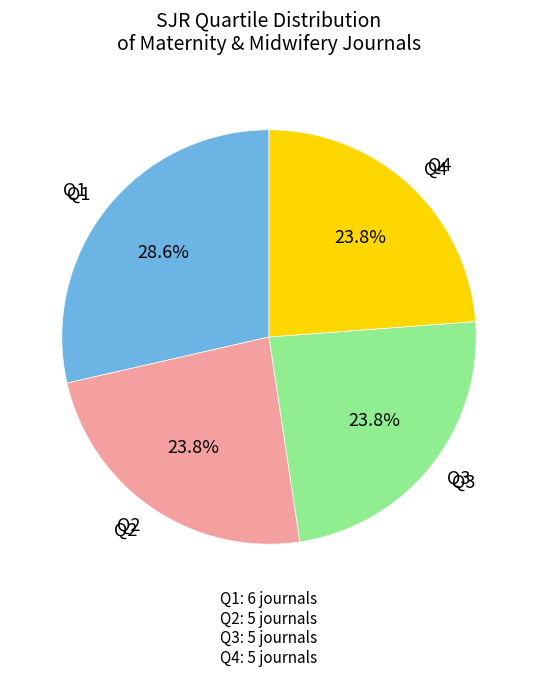

Is there any slice that represents more than half of the pie?

No